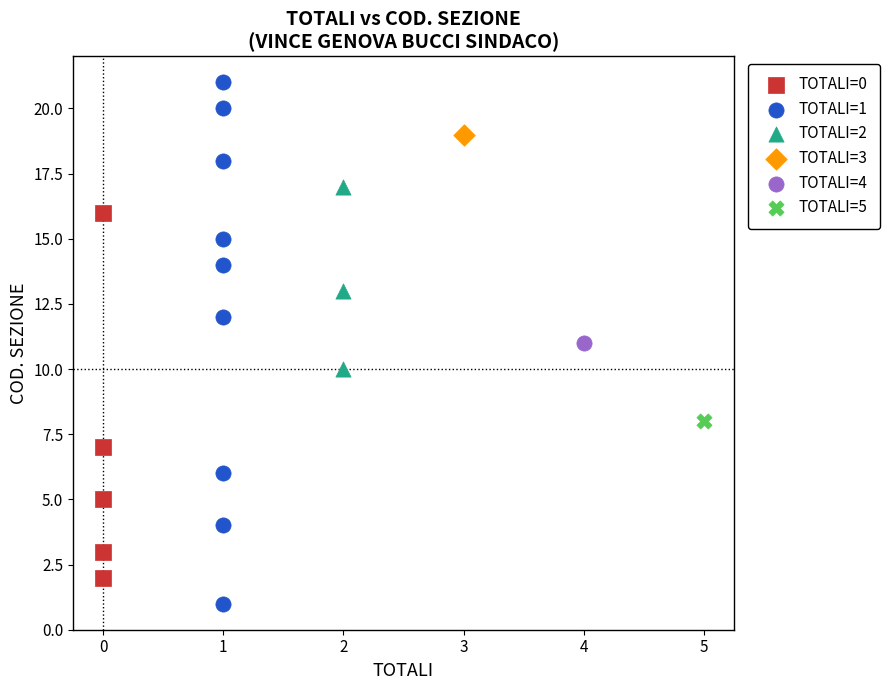

What are all the series names shown in the legend?

TOTALI=0, TOTALI=1, TOTALI=2, TOTALI=3, TOTALI=4, TOTALI=5